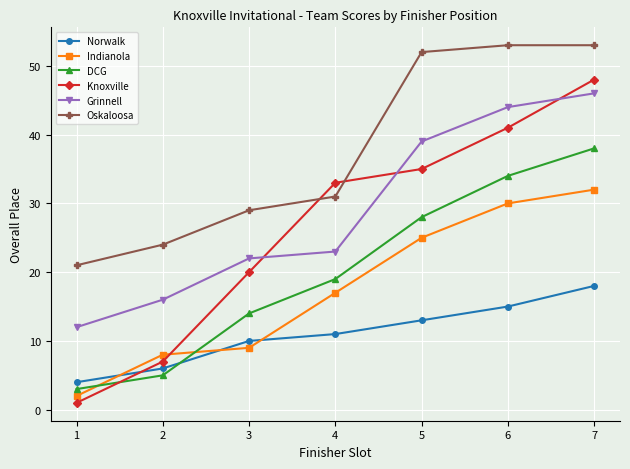

List the labels in order of Knoxville value, largest first.

7, 6, 5, 4, 3, 2, 1